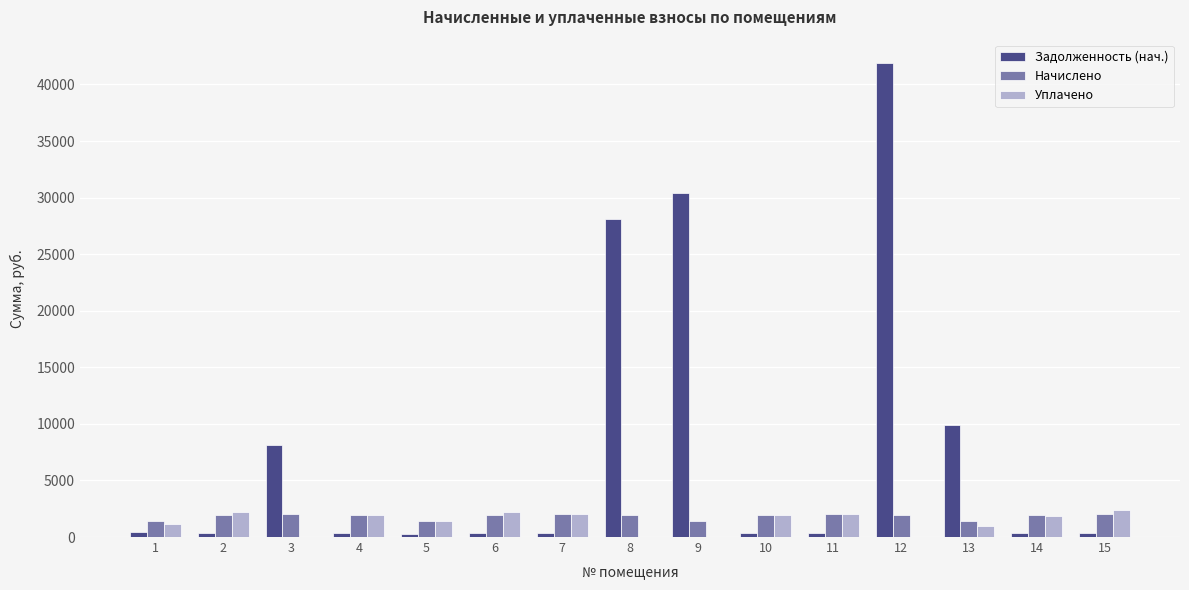

Does the chart contain stacked bars?

No